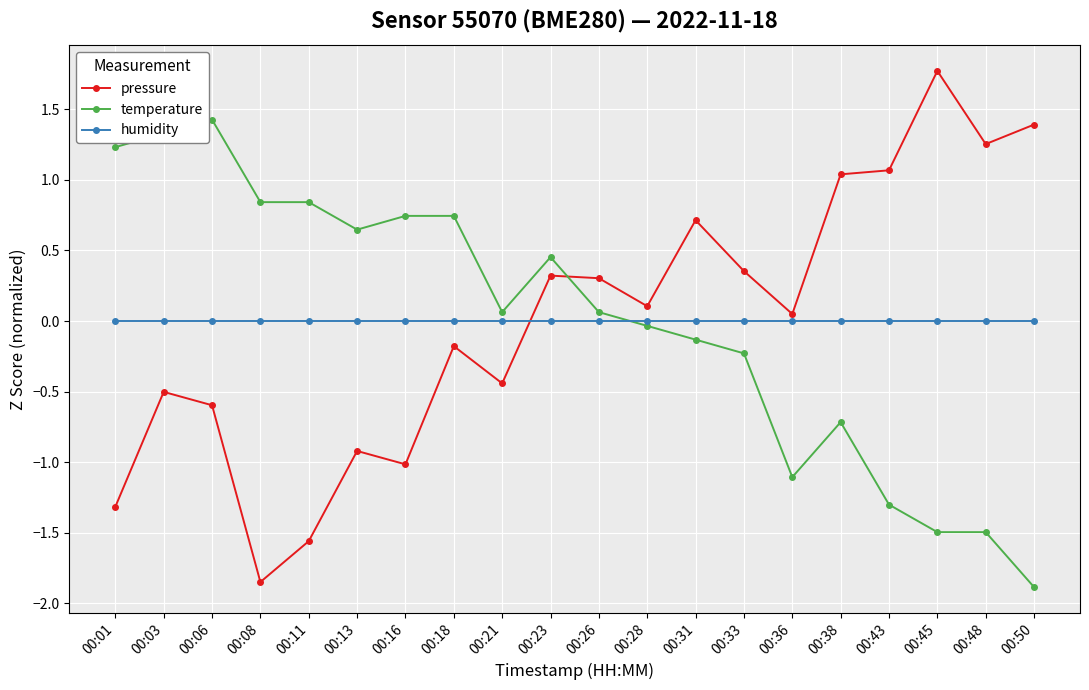

How many negative values does the pressure series have?

9